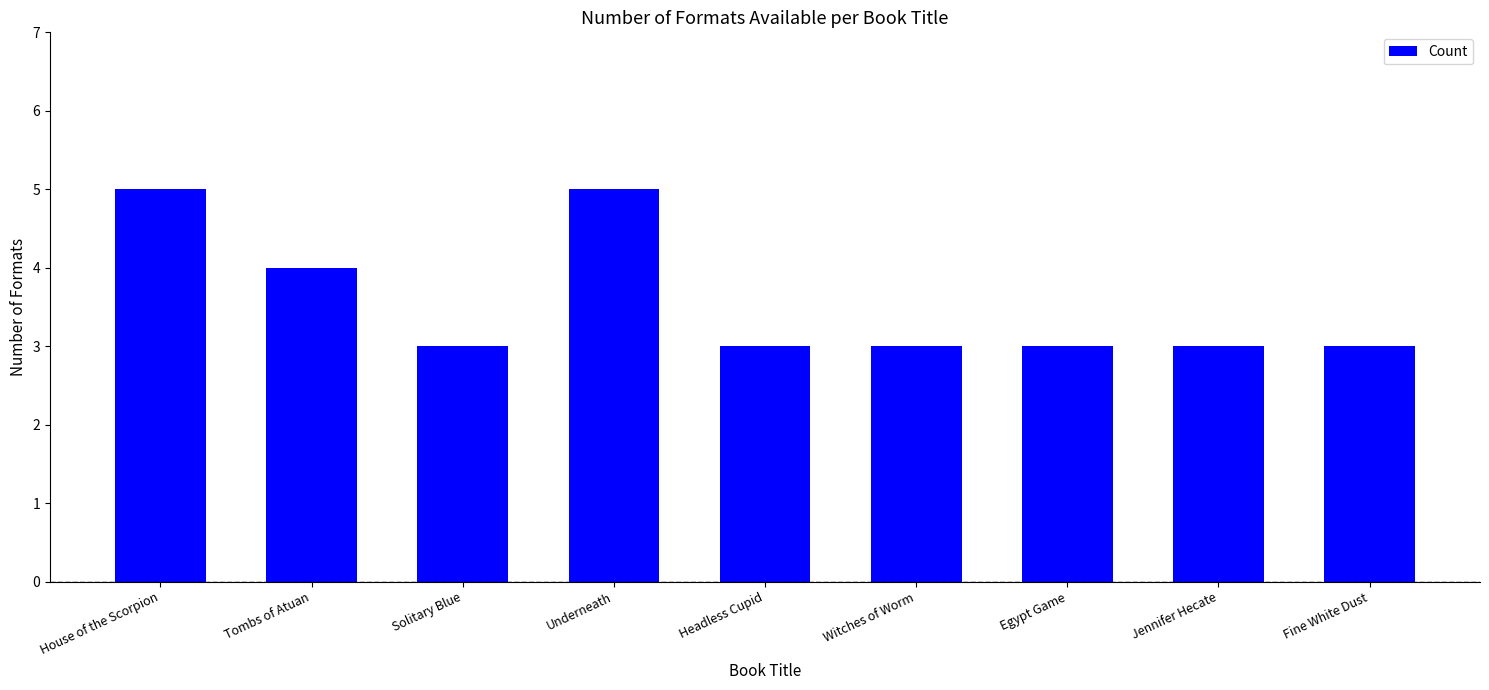

Reading left to right, what are all the values shown in this chart?

House of the Scorpion=5	Tombs of Atuan=4	Solitary Blue=3	Underneath=5	Headless Cupid=3	Witches of Worm=3	Egypt Game=3	Jennifer Hecate=3	Fine White Dust=3